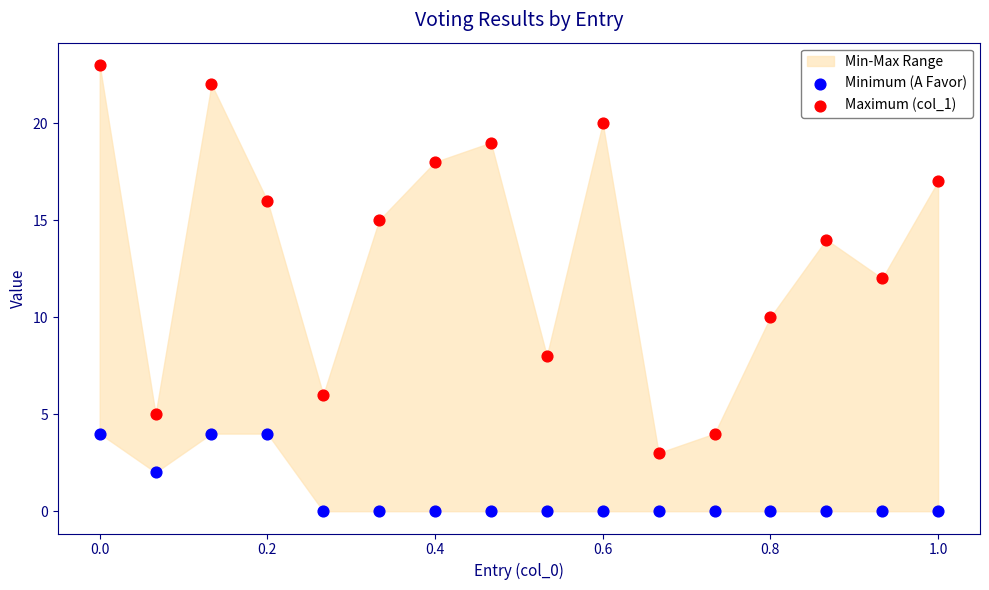

Which series has the widest spread of Y values?

Maximum (col_1)